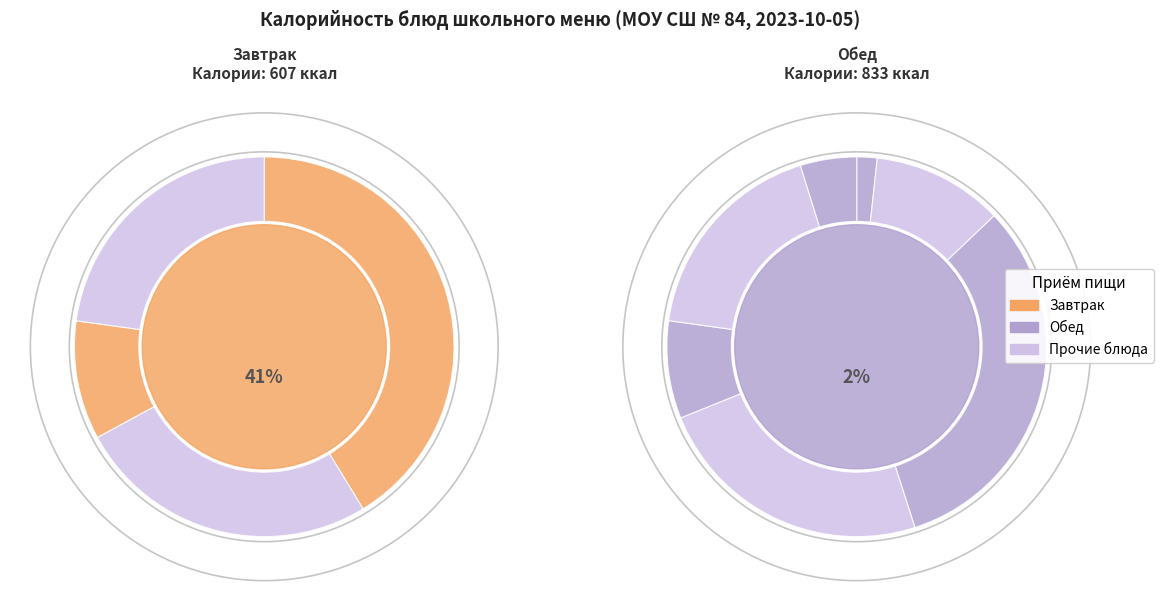

The Хлеб пшеничный (обед) slice represents 1% of the pie. True or false?

False